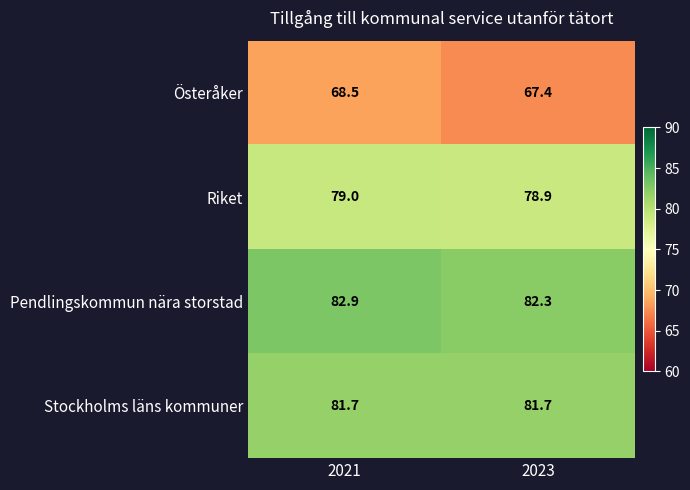

Which label corresponds to the largest value in the chart?

2021